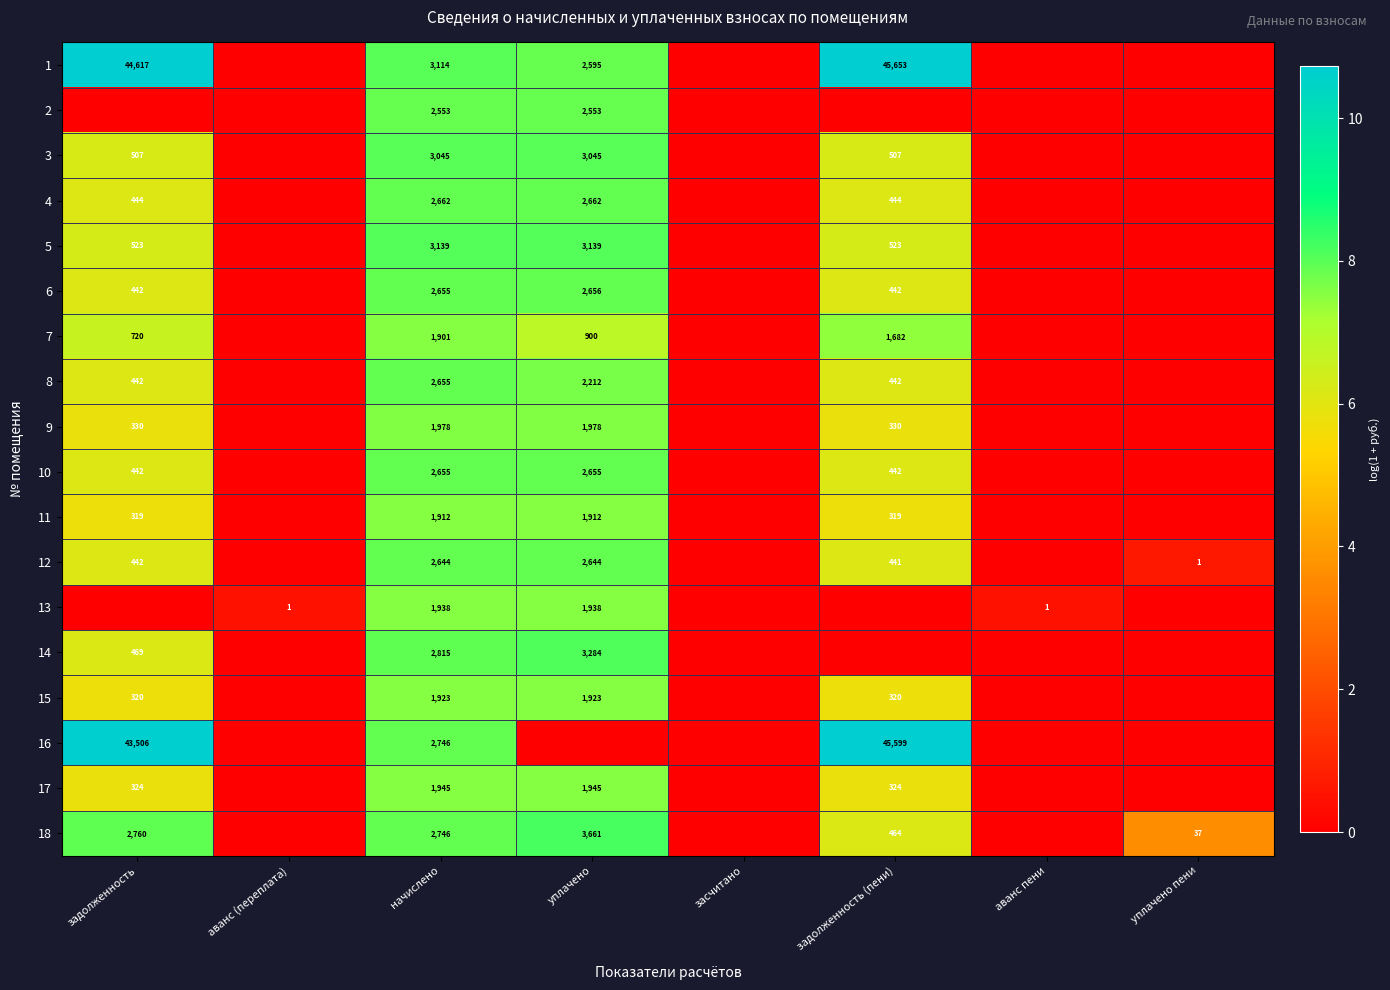

What is the difference between the 10 values at уплачено and задолженность (пени)?

2213